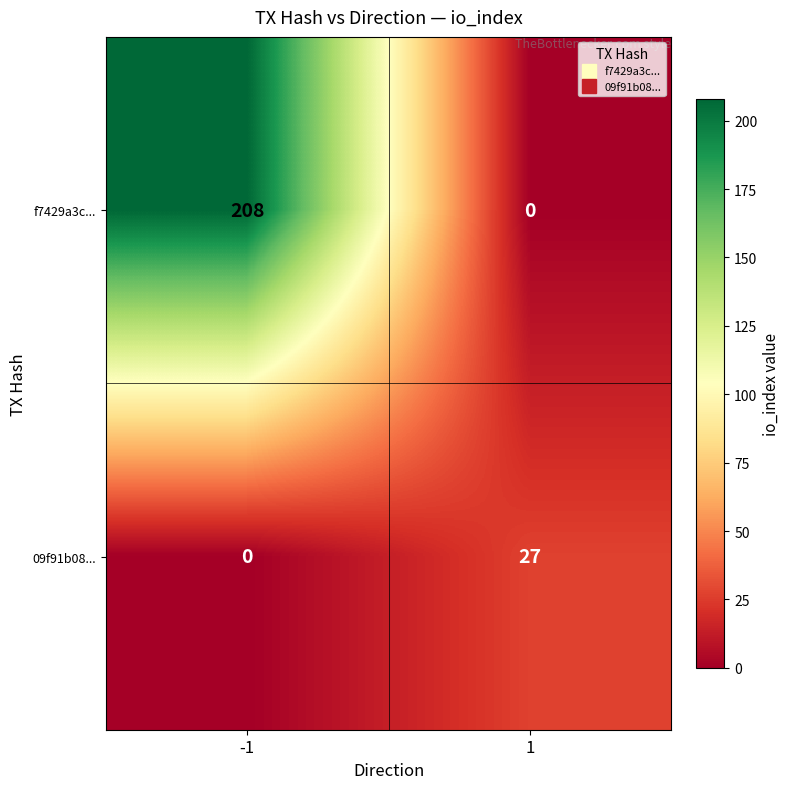

What is the difference between the highest and lowest values at -1?

208